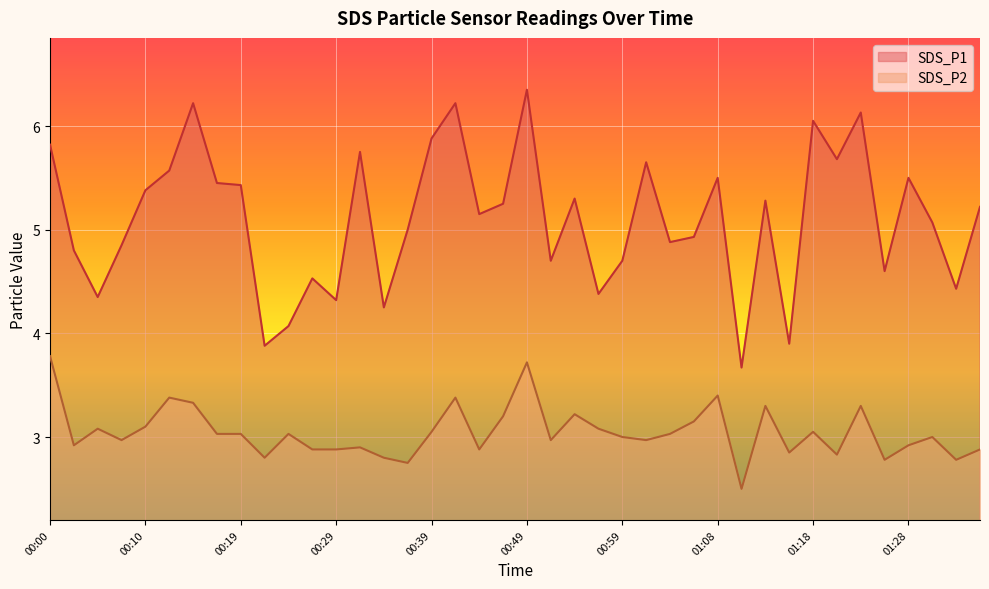

In SDS_P1, how many points are higher than both neighbors (excluding endpoints)?

12